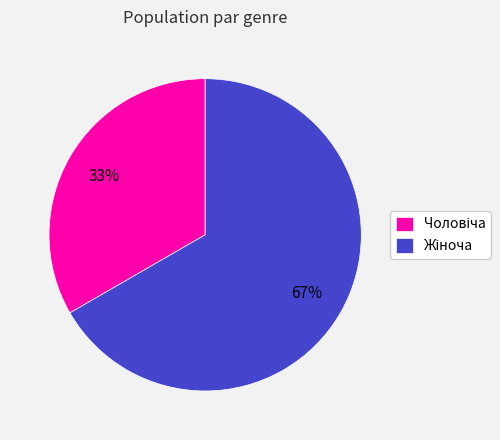

Does any single category account for the majority?

Yes